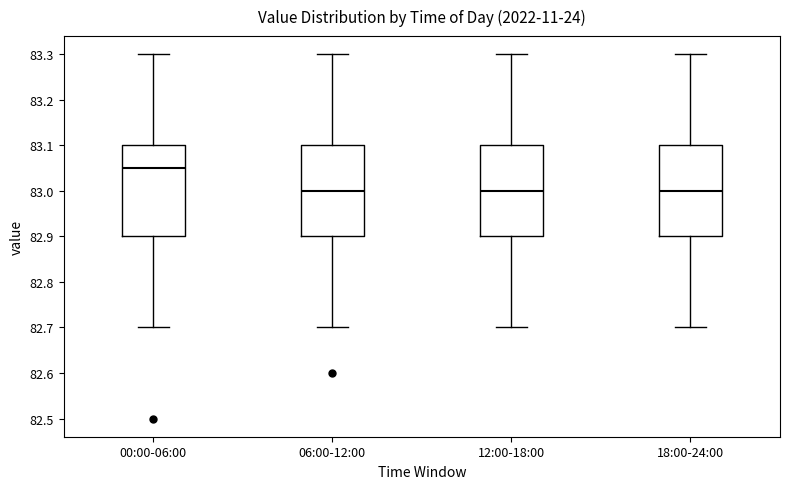

Where is the lower edge of the box for 18:00-24:00 on the y-axis? The values are not printed on the chart, so give them approximately, as read against the axis.

82.90